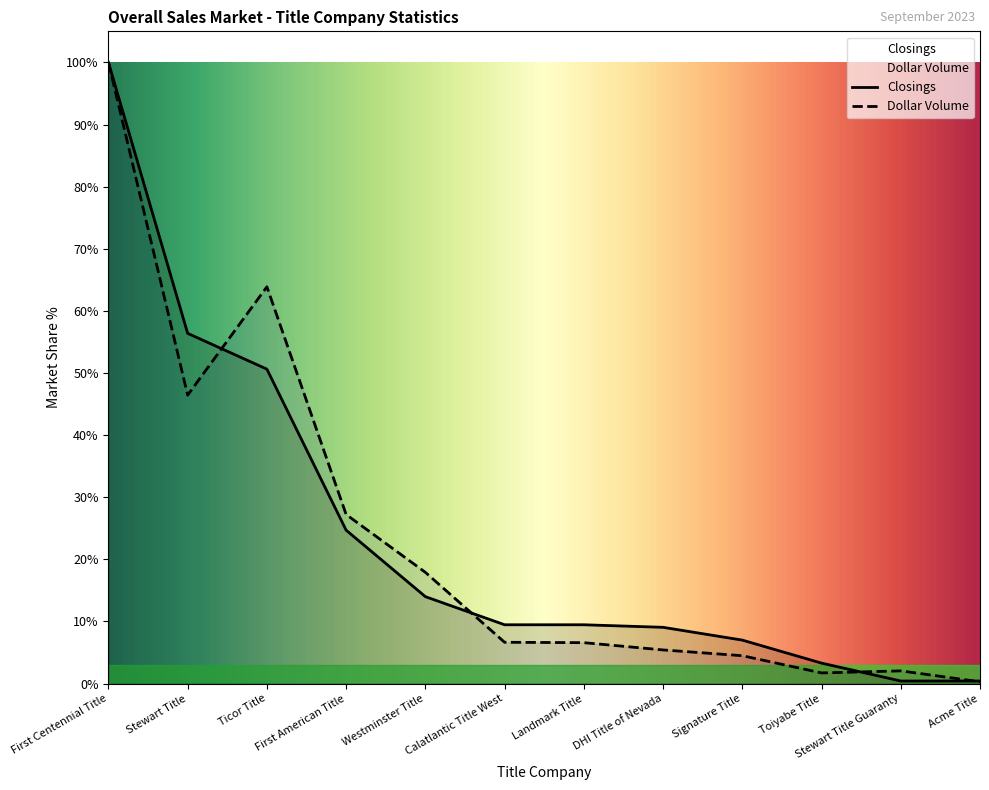

List the labels in order of Dollar Volume value, smallest first.

Acme Title, Toiyabe Title, Stewart Title Guaranty, Signature Title, DHI Title of Nevada, Landmark Title, Calatlantic Title West, Westminster Title, First American Title, Stewart Title, Ticor Title, First Centennial Title